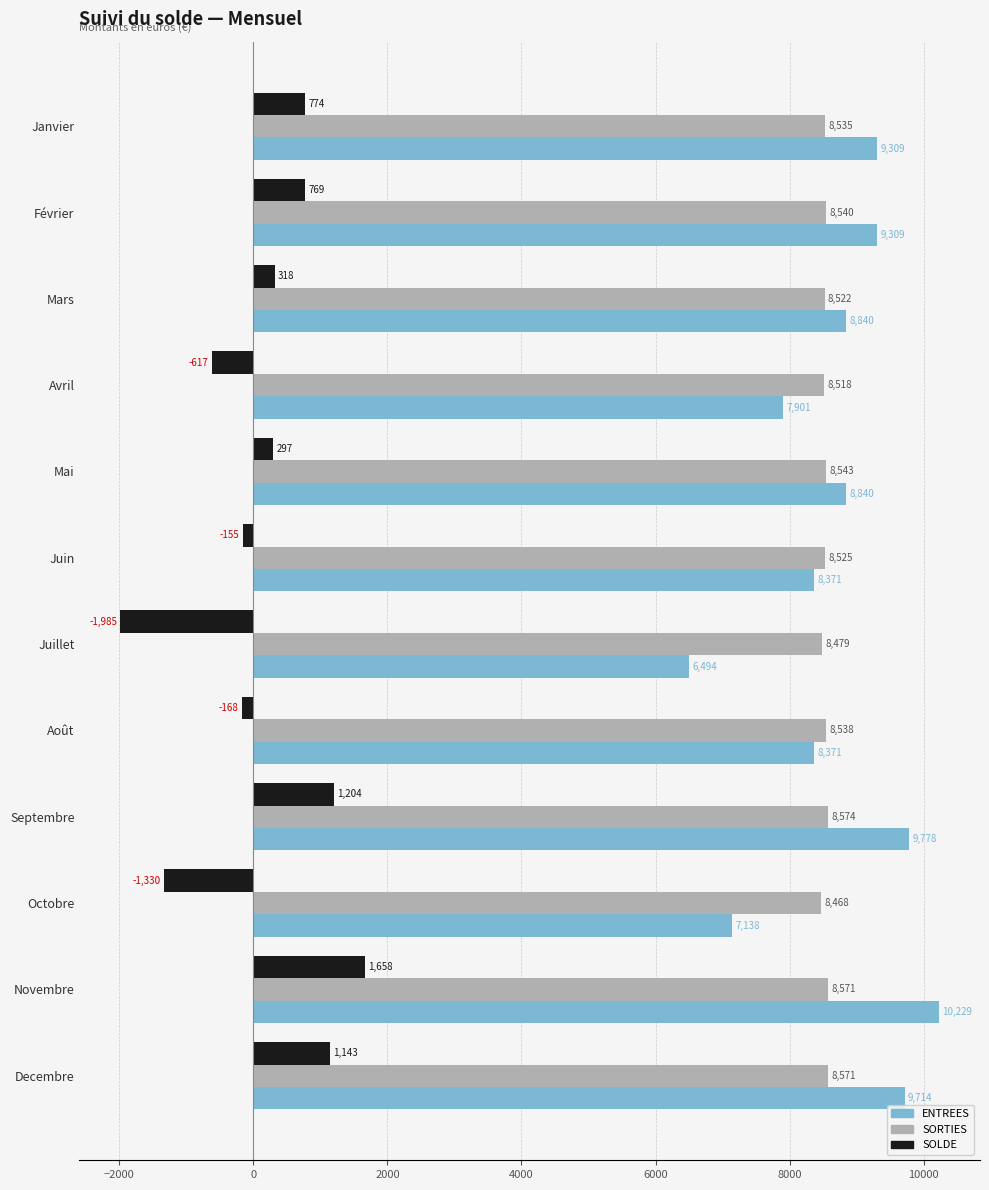

What is the maximum value for ENTREES?

10229.0